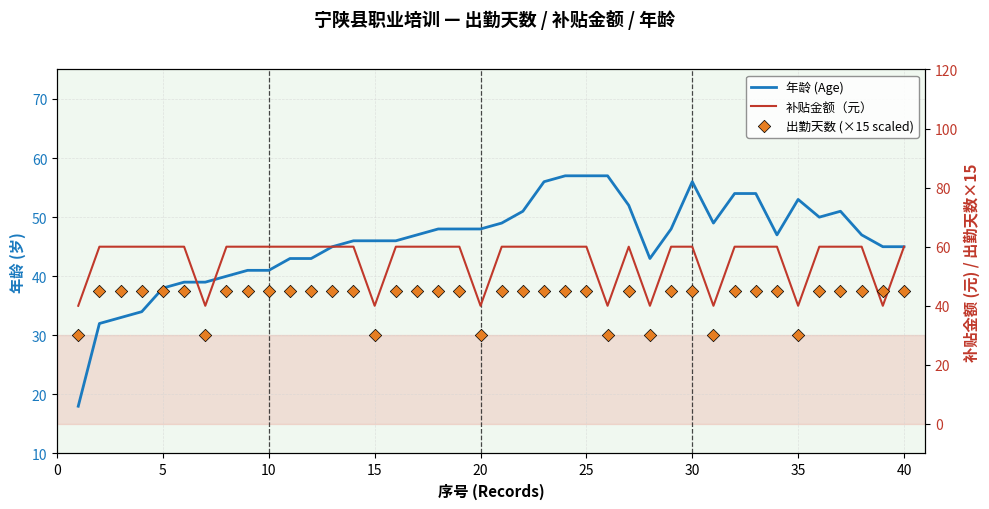

Which series reaches the minimum Y coordinate?

年龄 (Age)